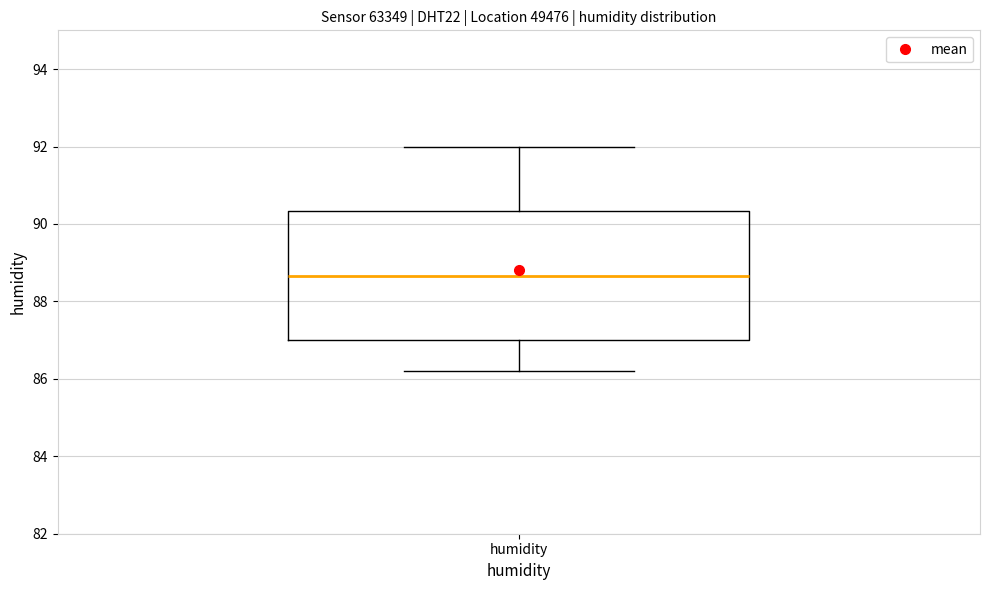

Where does the upper whisker of the box for humidity end on the y-axis? The values are not printed on the chart, so give them approximately, as read against the axis.

92.0